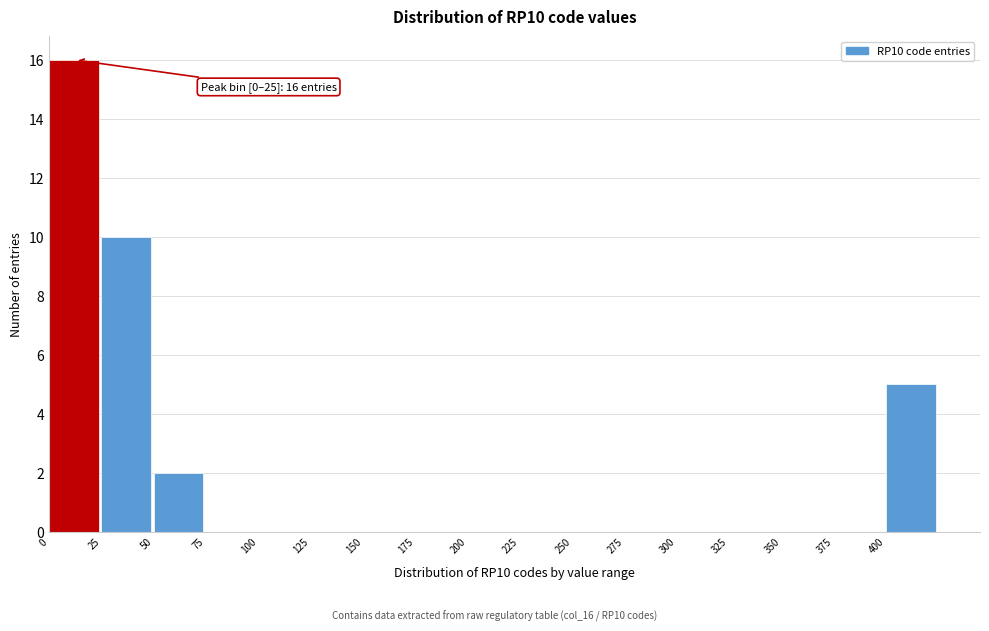

Over which range of the x-axis is the bar tallest?

0 to 25